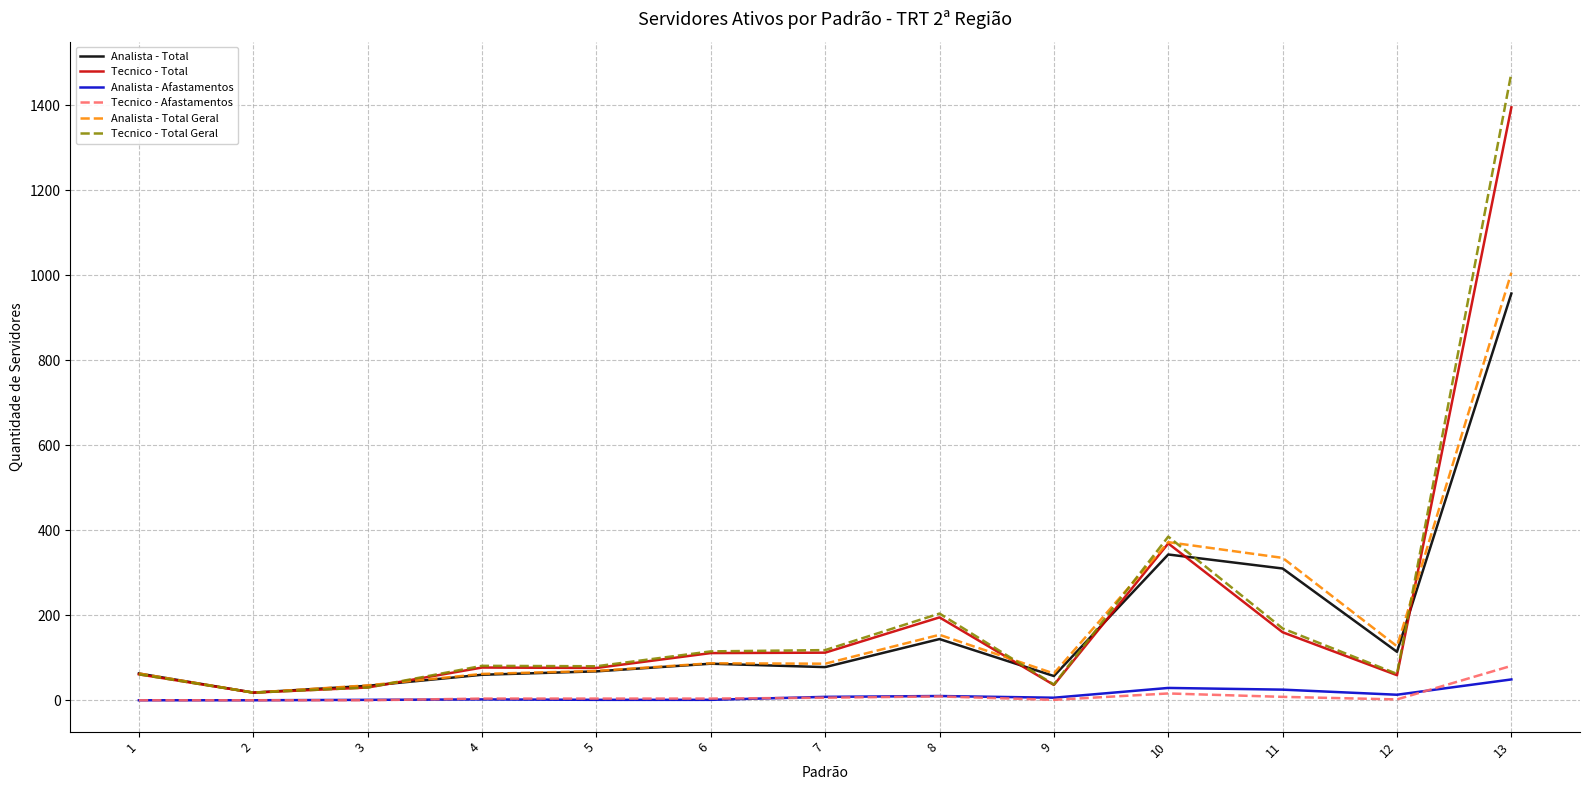

Is it true that Analista - Total Geral equals 63 at 9?

True